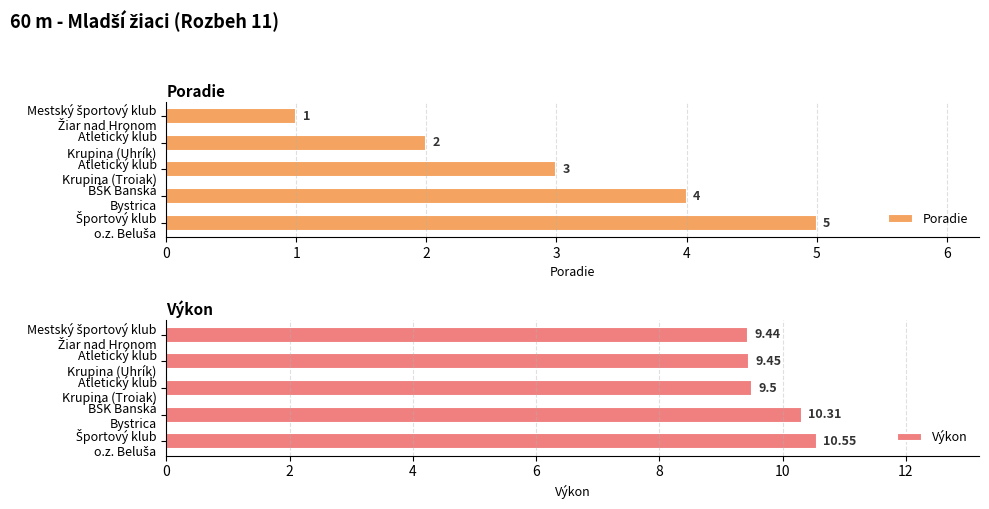

What is the sum of all Poradie values?

15